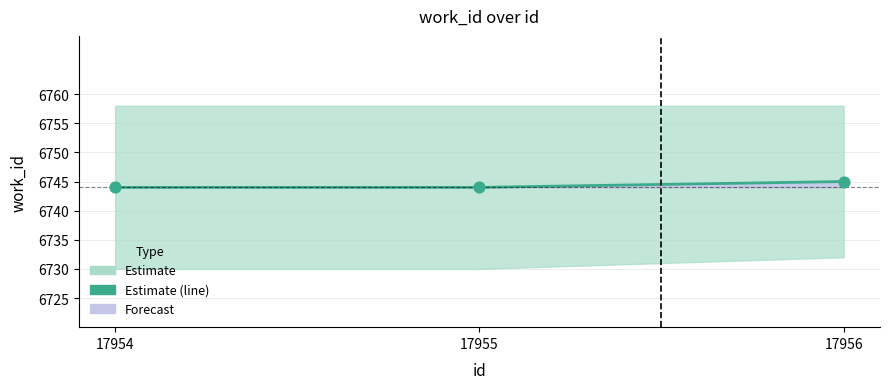

What is the total value across all series at 17955?

13488